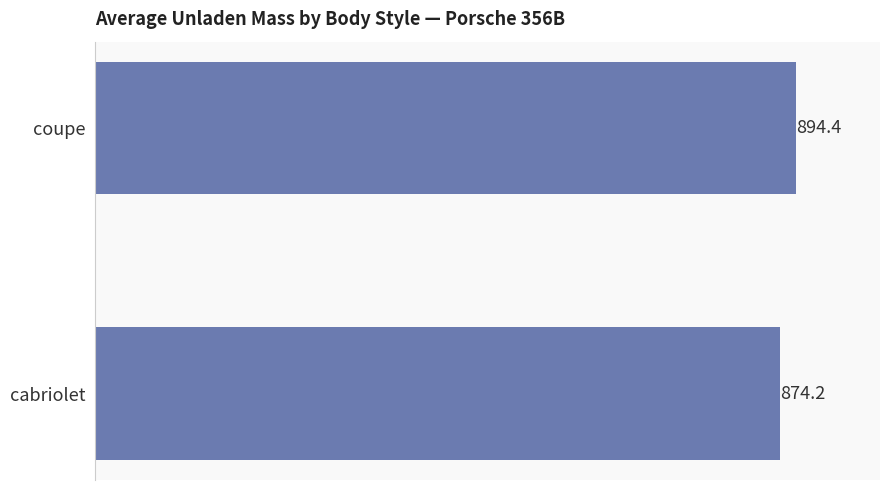

Which has a higher value, coupe or cabriolet?

coupe